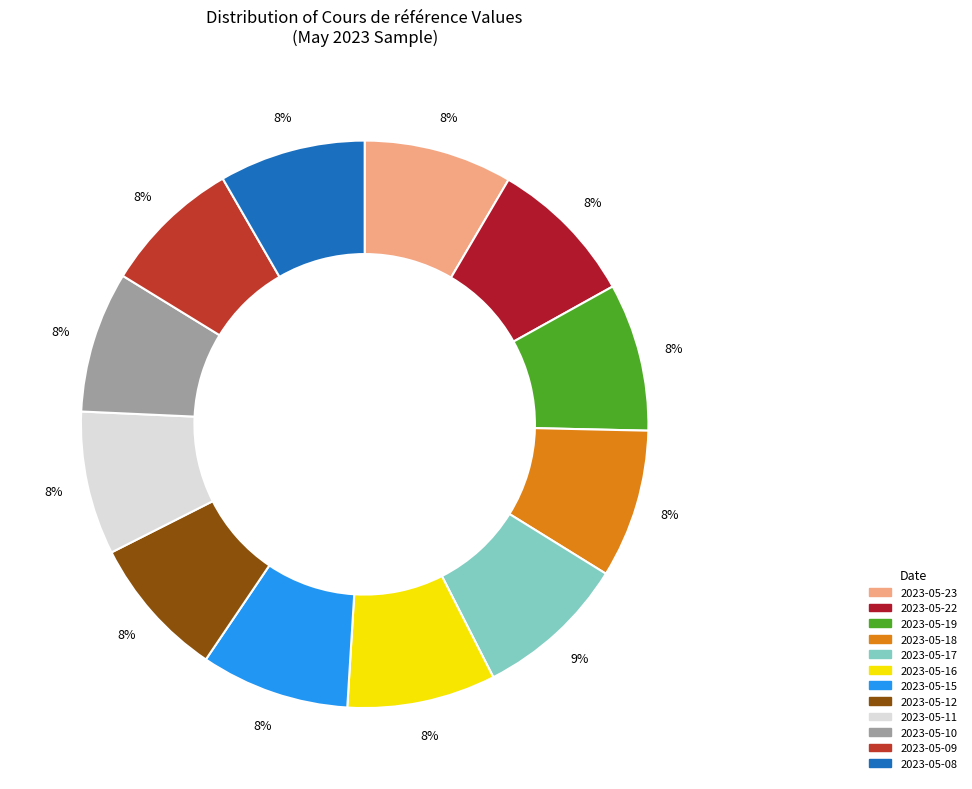

Is it true that 2023-05-19 is 8% of the pie?

True